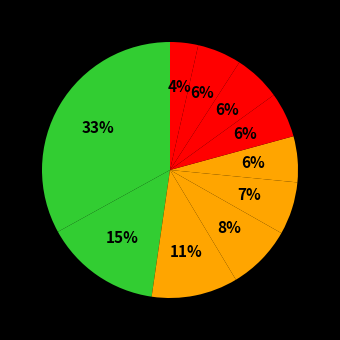

How many segments does this pie chart have?

10